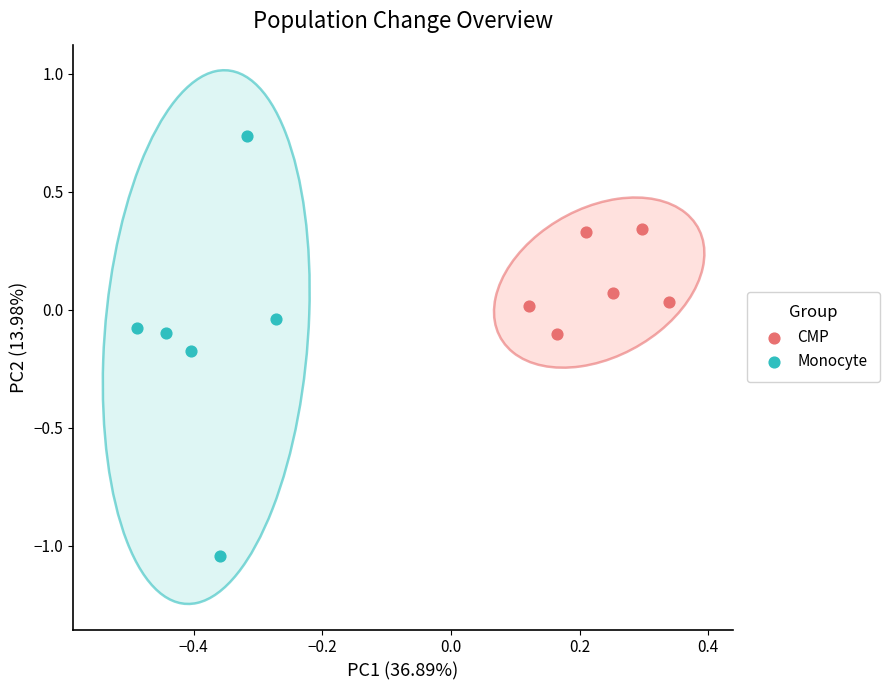

Which series has the largest Y range (max minus min)?

Monocyte